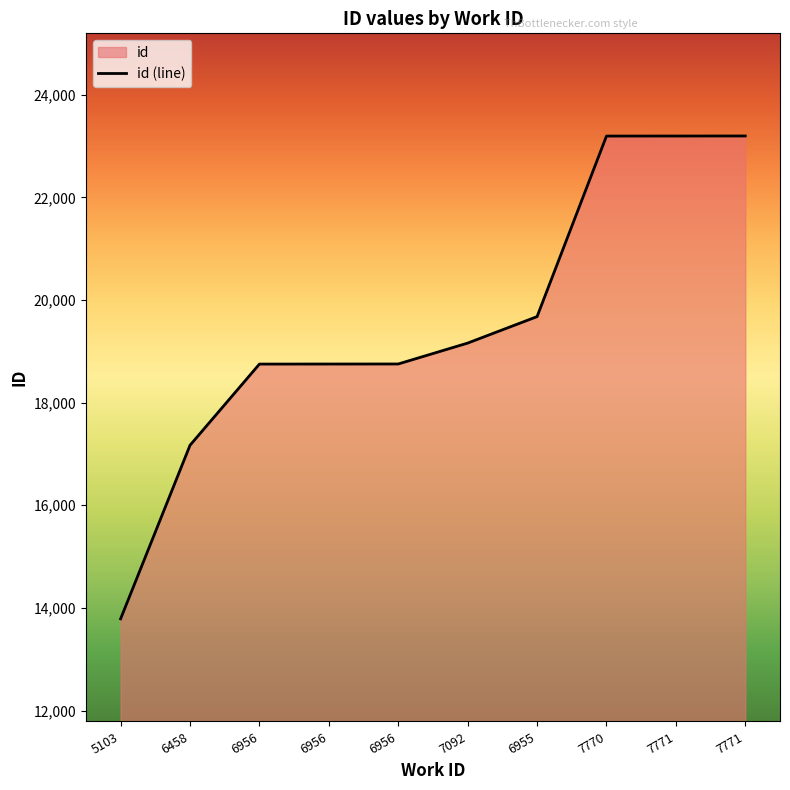

List the labels in order of value, smallest first.

5103, 6458, 6956, 6956, 6956, 7092, 6955, 7770, 7771, 7771